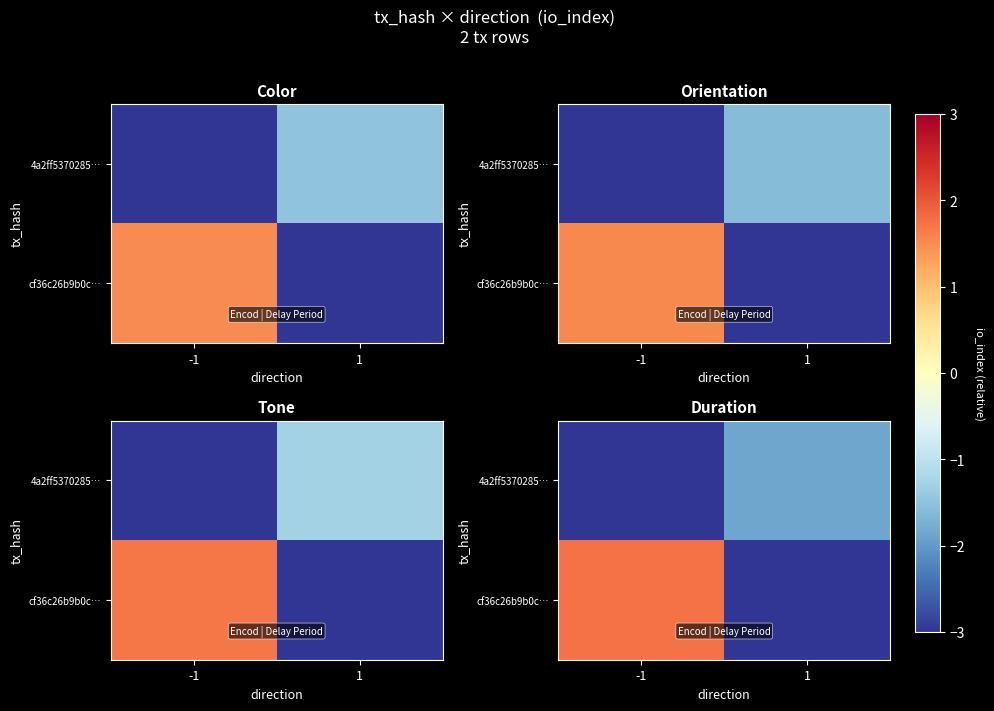

What is the spread (max minus min) of values at -1?

5.1